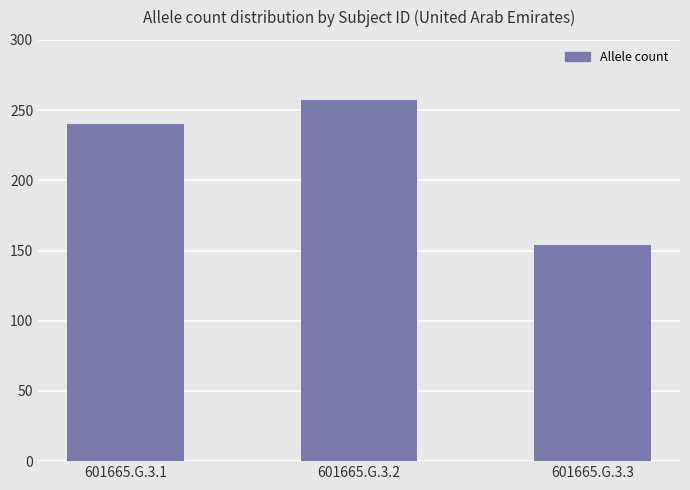

Reading left to right, extract all data points from this chart.

601665.G.3.1=240	601665.G.3.2=257	601665.G.3.3=154